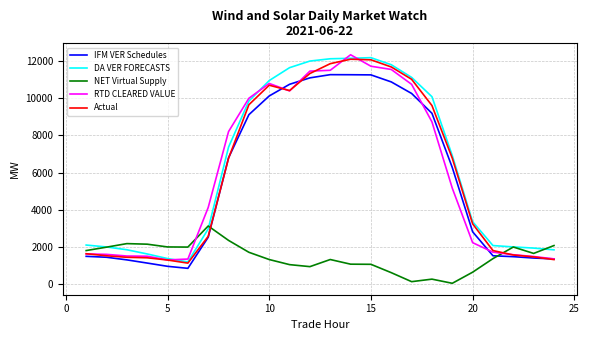

What is the difference between the second highest and second lowest values in the Actual series?

10742.9